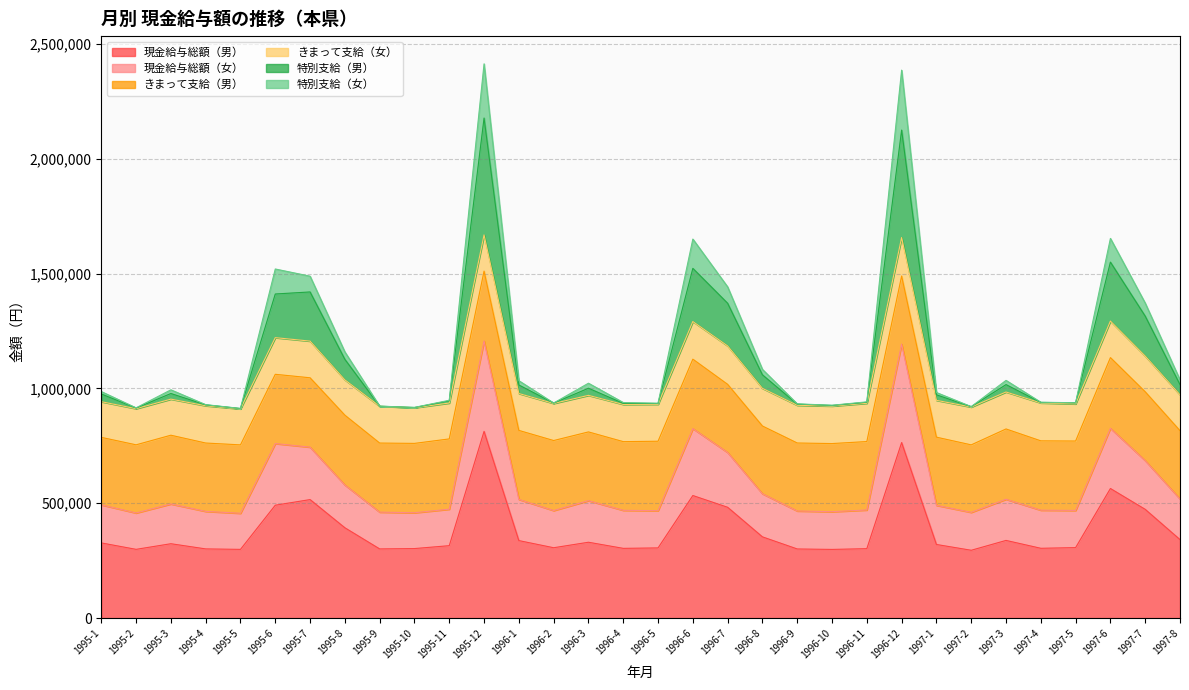

What is the lowest value of the 現金給与総額（男） series?

295377